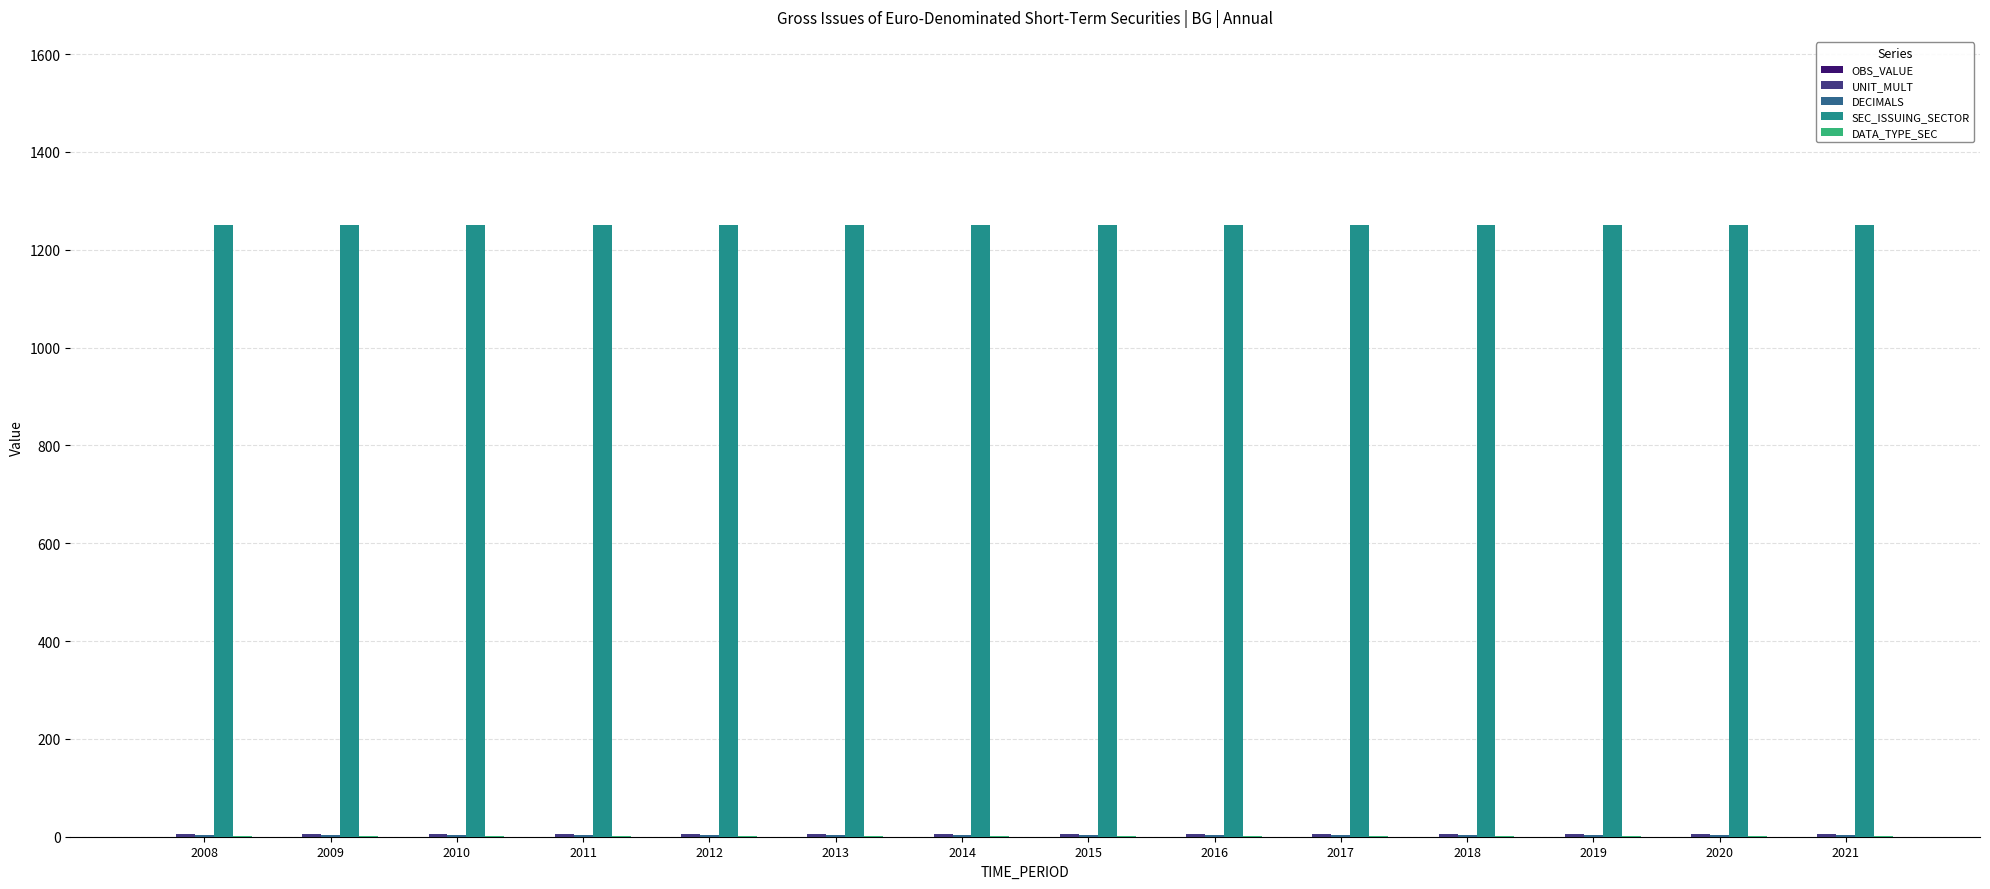

Which series has the largest total across all categories?

SEC_ISSUING_SECTOR